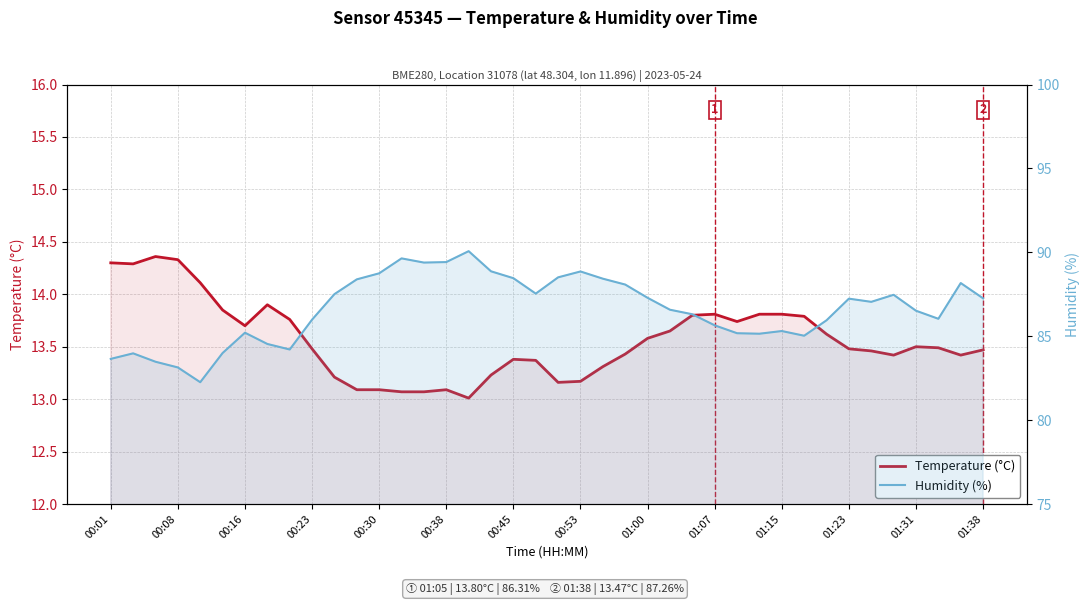

Which series has the largest total across all categories?

Humidity (%)